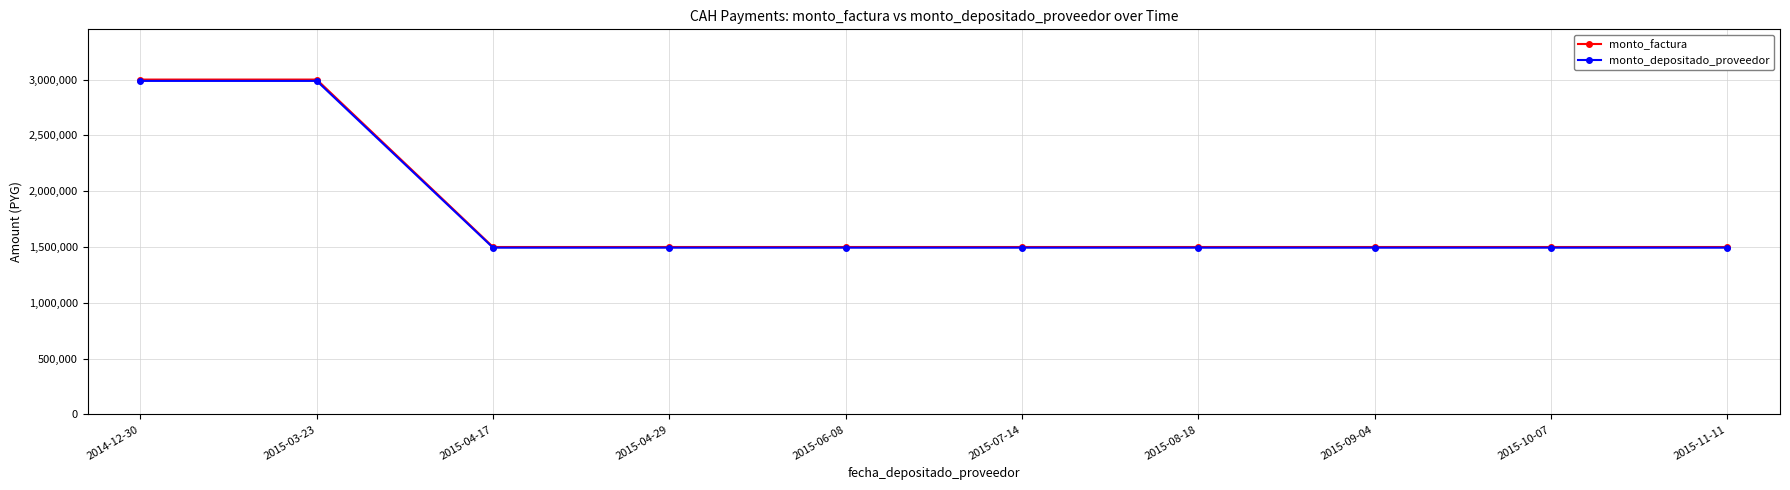

What is the value of the monto_factura point at the 9th from the left?

1500000